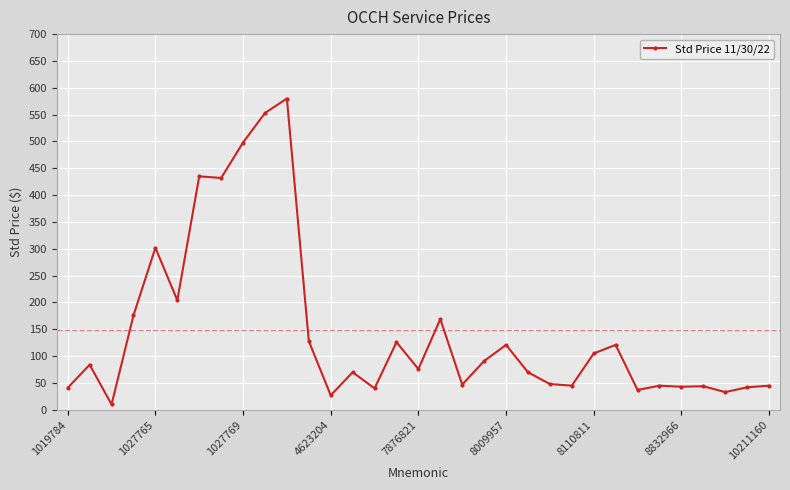

True or false: the data has more than 2 interior local peaks.

True